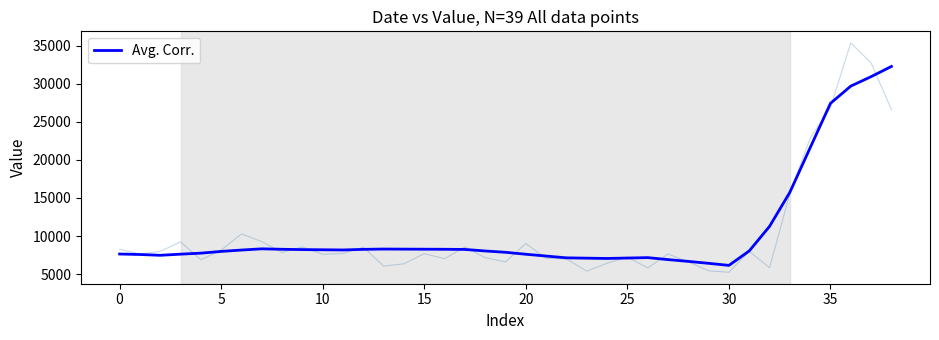

Between 38 and 17, which is larger?

38